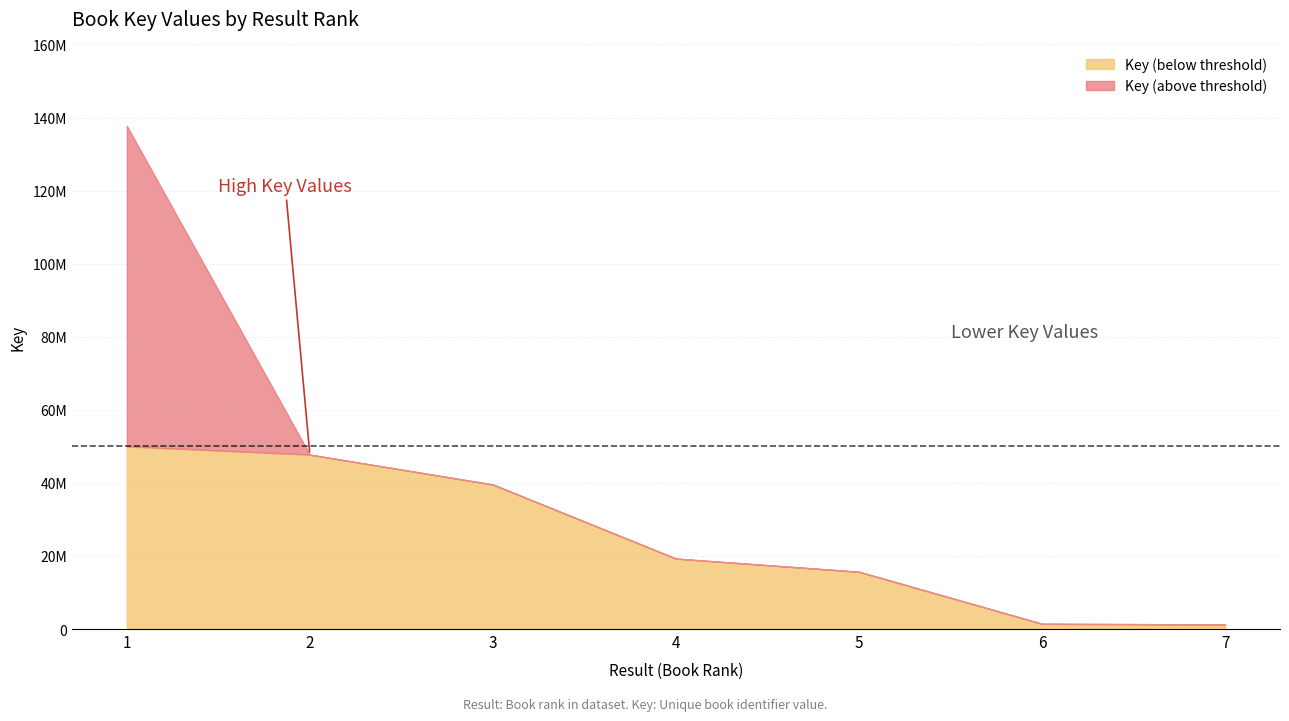

Does the chart display data point markers on the line(s)?

No